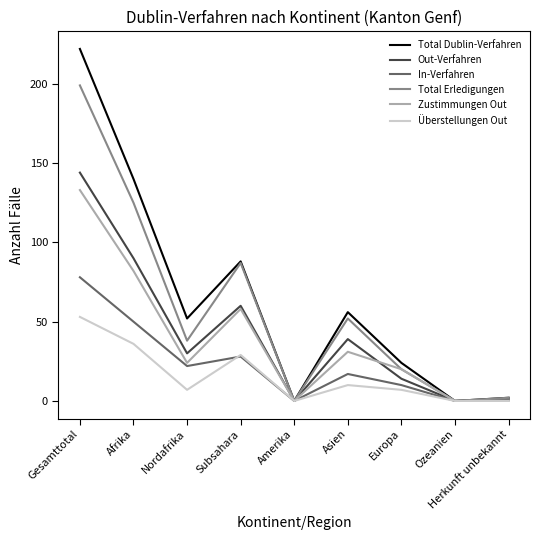

Reading right to left, what are all the values shown in this chart?

Total Dublin-Verfahren: Herkunft unbekannt=2	Ozeanien=0	Europa=24	Asien=56	Amerika=0	Subsahara=88	Nordafrika=52	Afrika=140	Gesamttotal=222
Out-Verfahren: Herkunft unbekannt=1	Ozeanien=0	Europa=14	Asien=39	Amerika=0	Subsahara=60	Nordafrika=30	Afrika=90	Gesamttotal=144
In-Verfahren: Herkunft unbekannt=1	Ozeanien=0	Europa=10	Asien=17	Amerika=0	Subsahara=28	Nordafrika=22	Afrika=50	Gesamttotal=78
Total Erledigungen: Herkunft unbekannt=2	Ozeanien=0	Europa=20	Asien=52	Amerika=0	Subsahara=87	Nordafrika=38	Afrika=125	Gesamttotal=199
Zustimmungen Out: Herkunft unbekannt=0	Ozeanien=0	Europa=20	Asien=31	Amerika=0	Subsahara=58	Nordafrika=24	Afrika=82	Gesamttotal=133
Überstellungen Out: Herkunft unbekannt=0	Ozeanien=0	Europa=7	Asien=10	Amerika=0	Subsahara=29	Nordafrika=7	Afrika=36	Gesamttotal=53